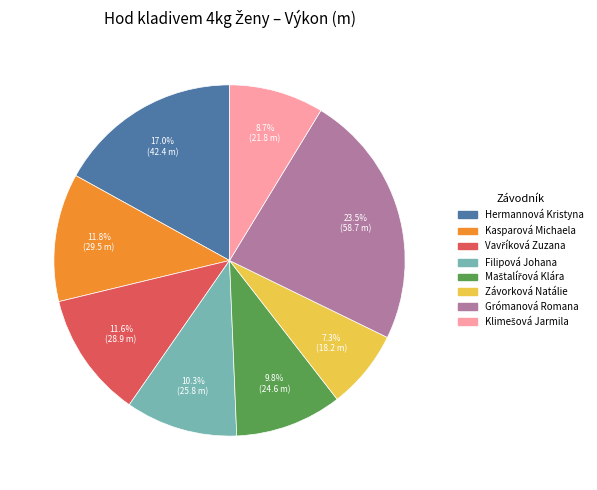

What is the largest slice in the pie chart?

Grómanová Romana